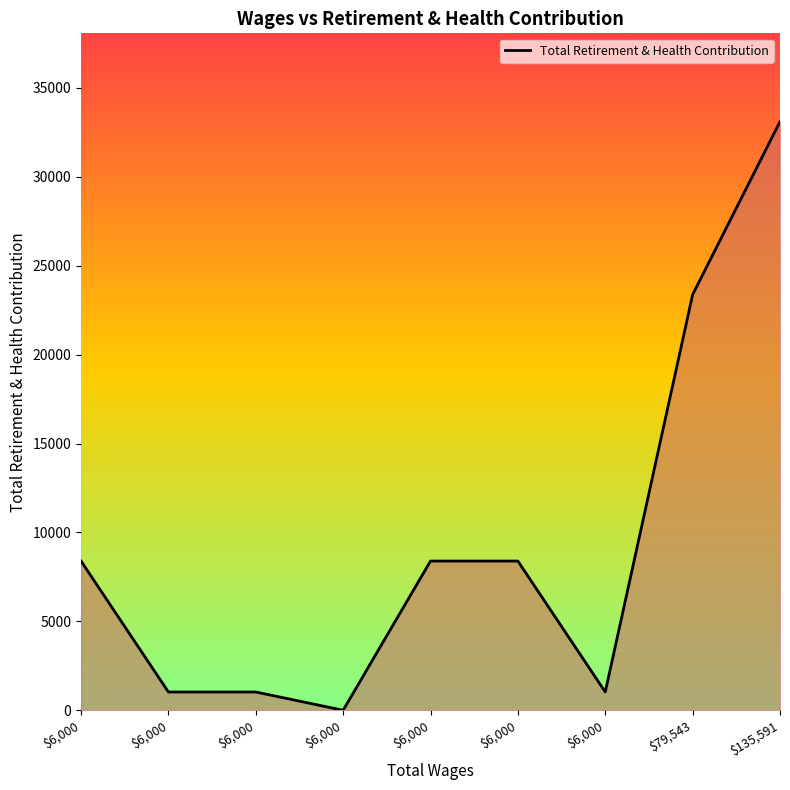

Does the chart have visible grid lines?

No